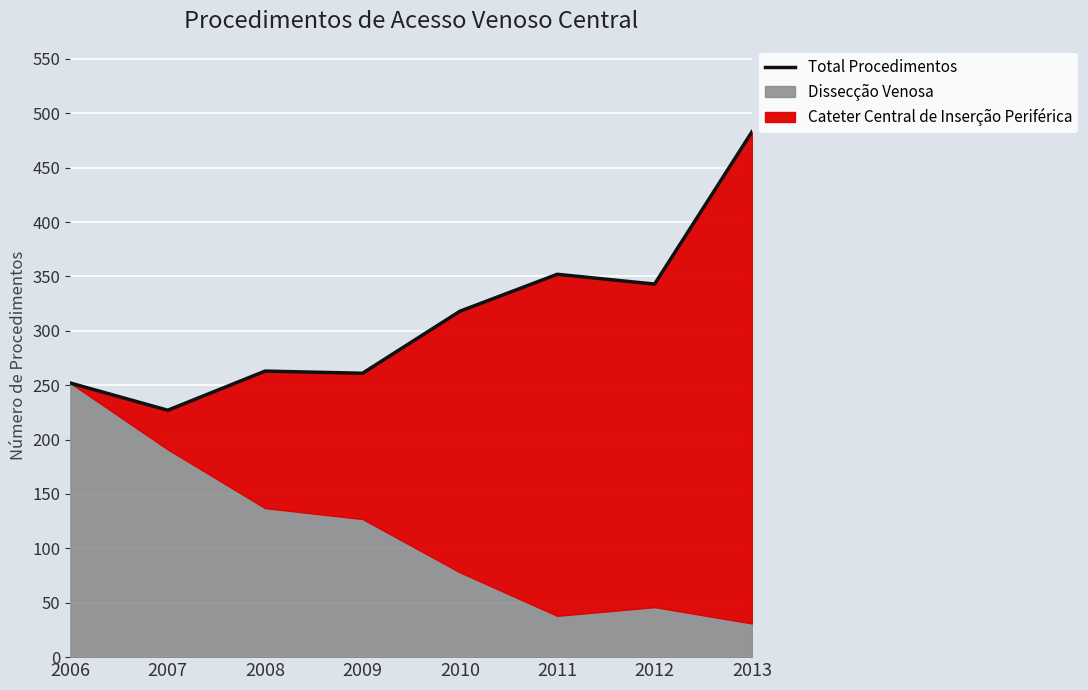

How many lines are shown in the chart?

1